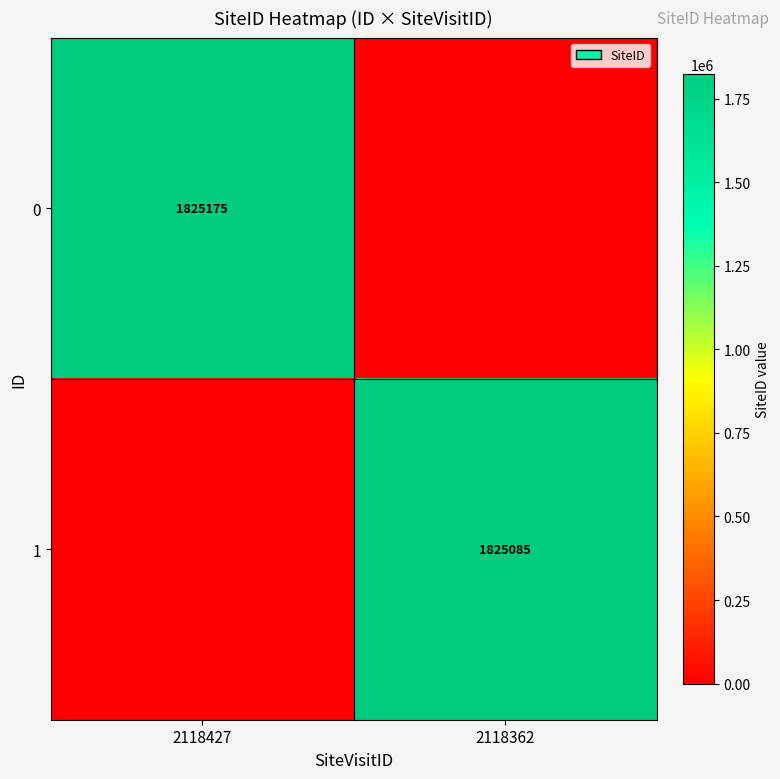

The value of 0 at 2118427 is 2903493. True or false?

False